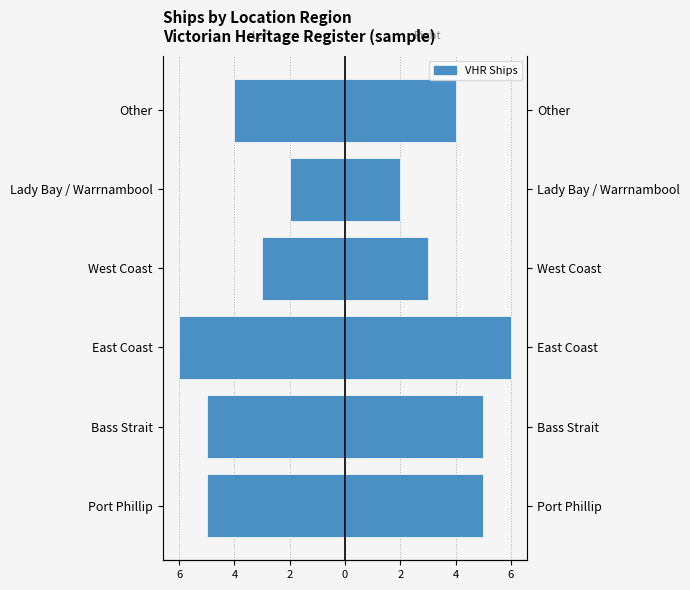

Reading right to left, transcribe all the data shown in this chart.

-4	-2	-3	-6	-5	-5